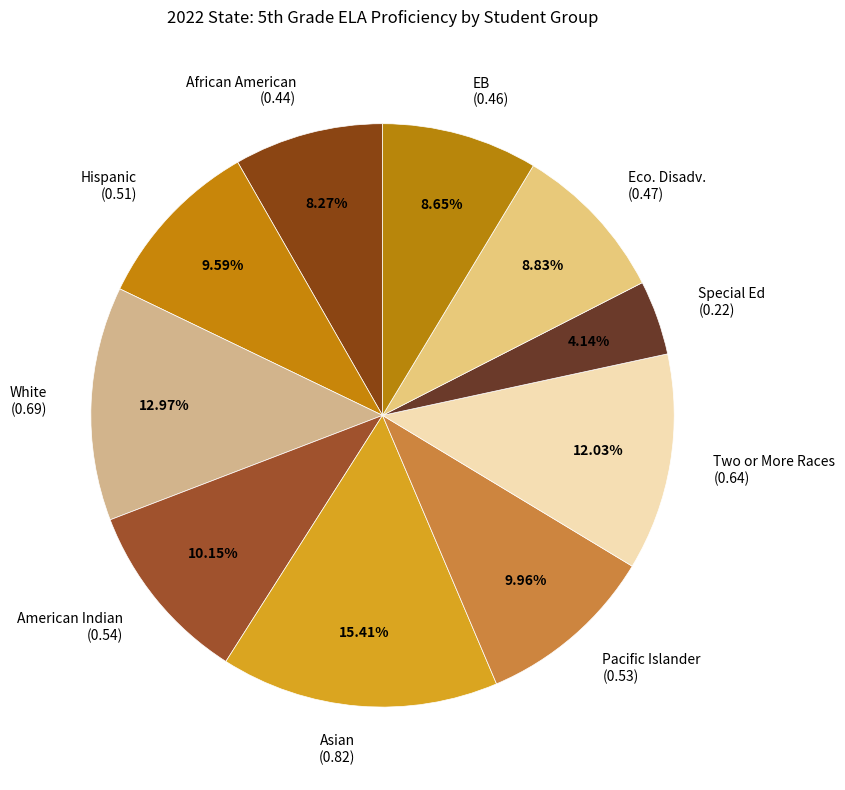

What percentage is the Eco. Disadv. slice, to the nearest percent?

9%